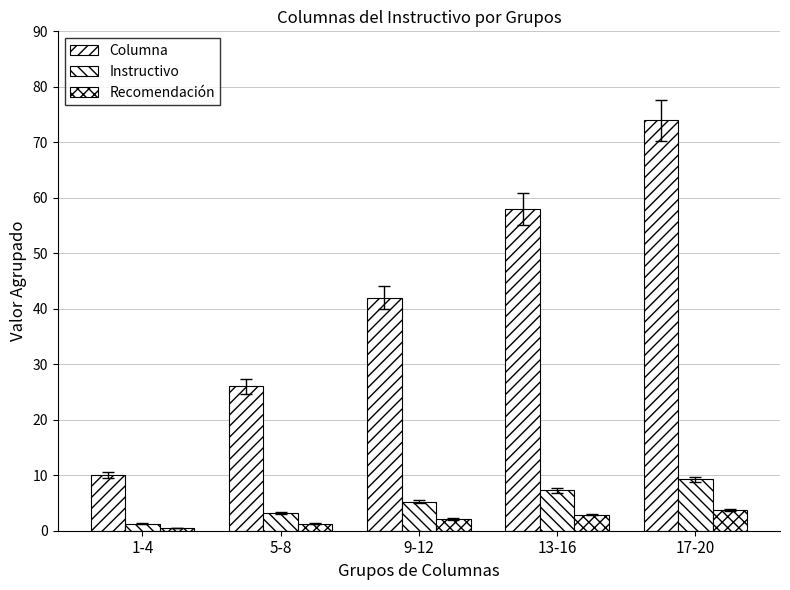

Are the bars horizontal?

No